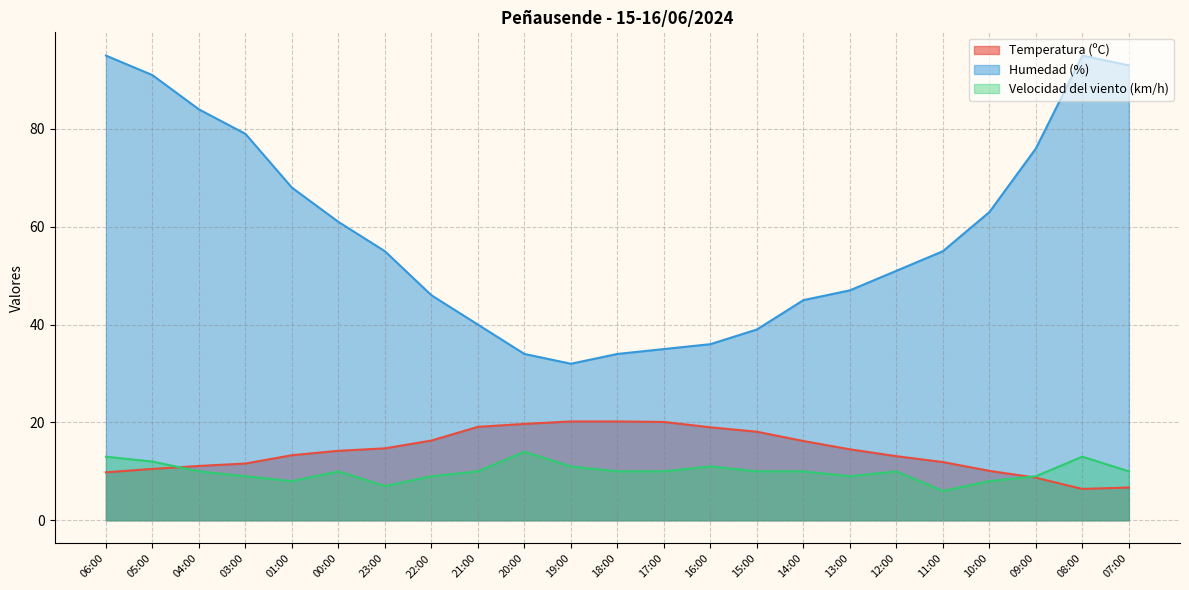

True or false: Humedad (%) has a value of 79.0 at 03:00.

True